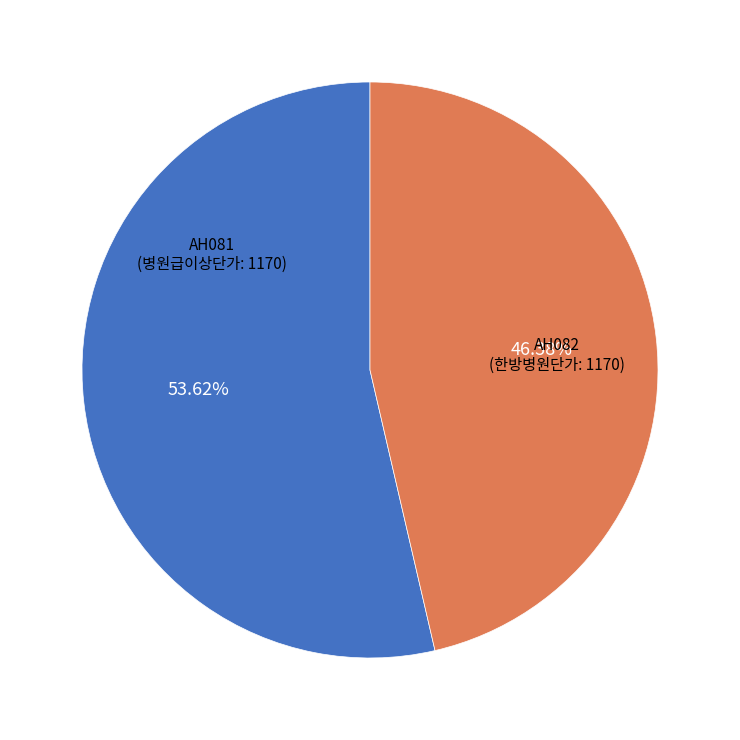

True or false: AH082 accounts for 1% of the total.

False